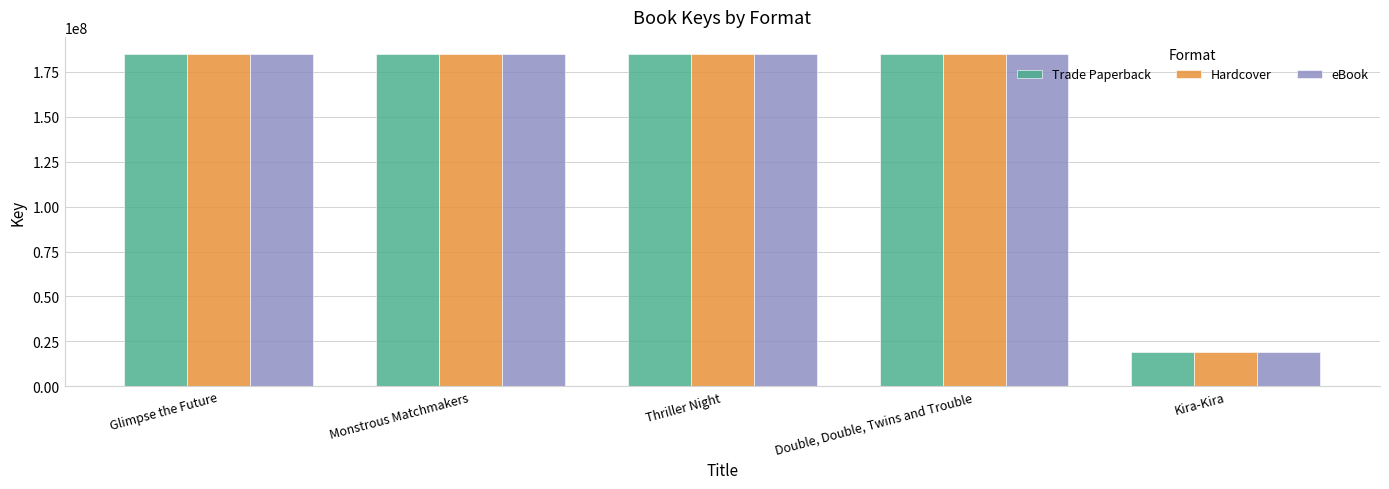

Where is Trade Paperback nearest to the value 102083827?

Double, Double, Twins and Trouble